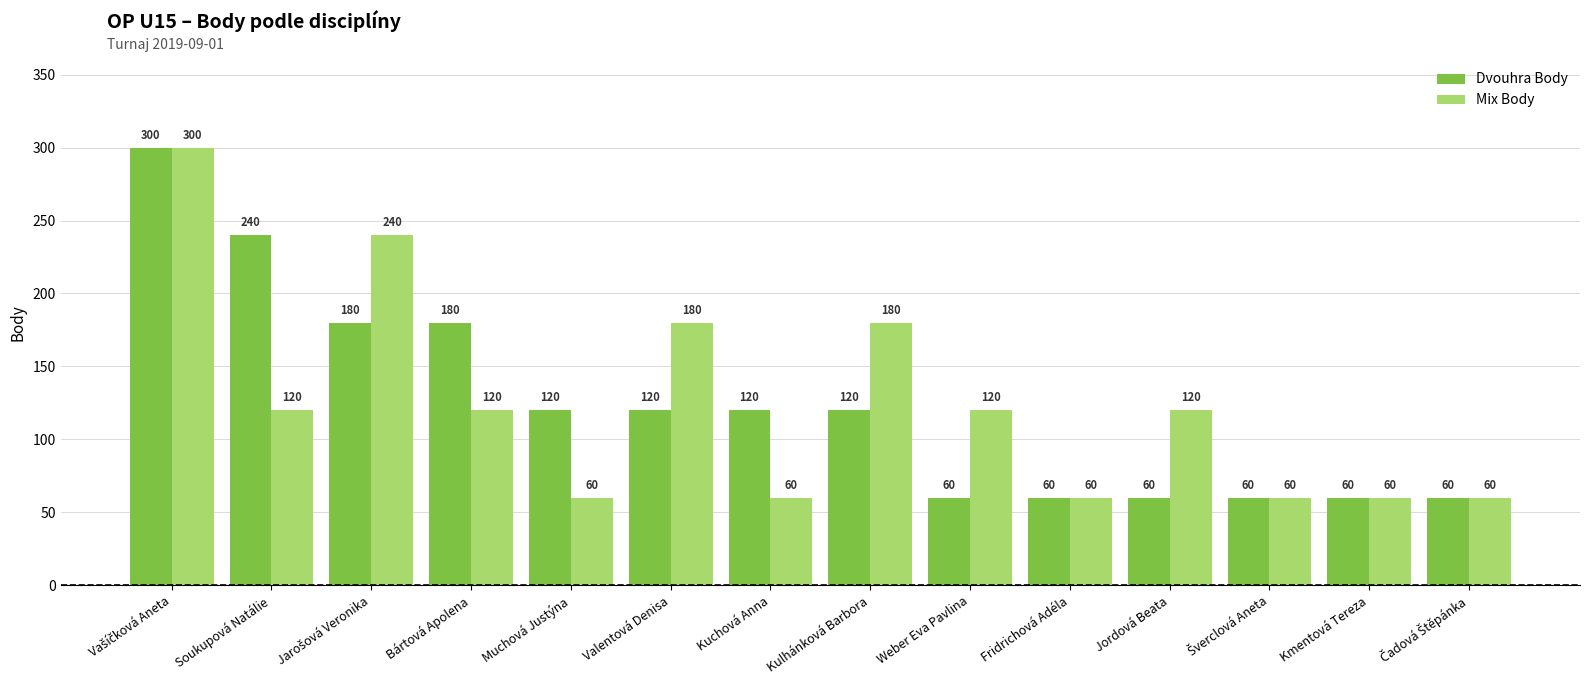

The value of Mix Body at Kuchová Anna is 28. True or false?

False